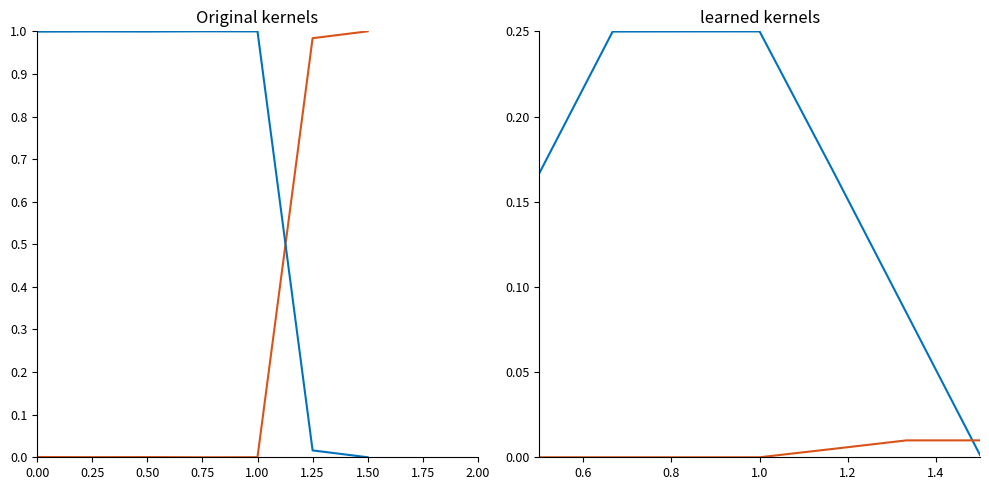

True or false: BARCODE (smoothed main) and BARCODE (smoothed flat) intersect in this chart.

True